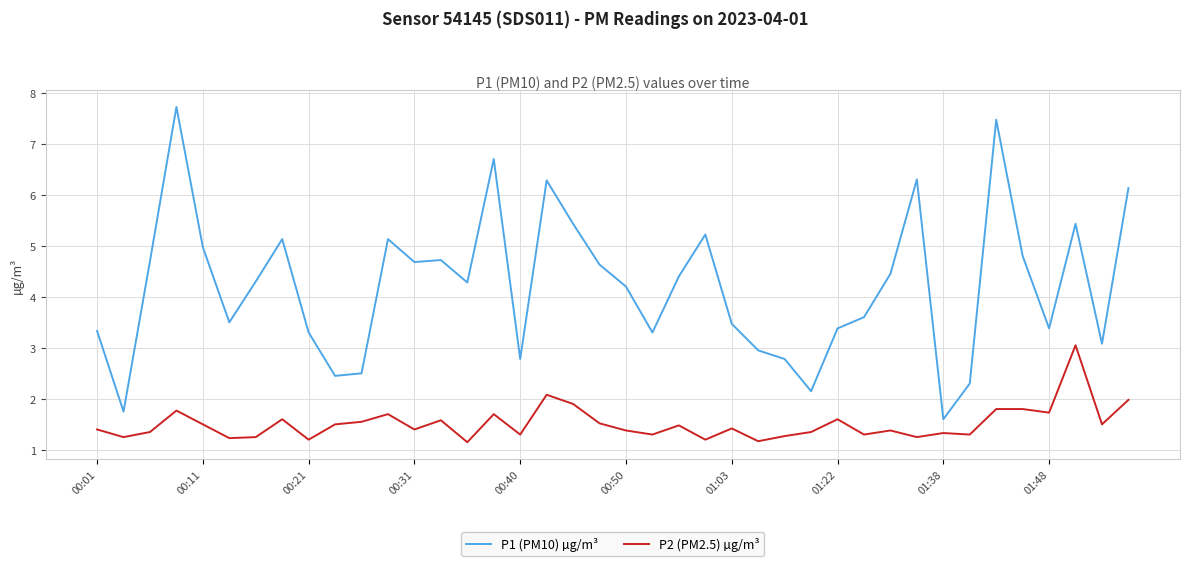

Which series has the widest spread of values?

P1 (PM10) µg/m³